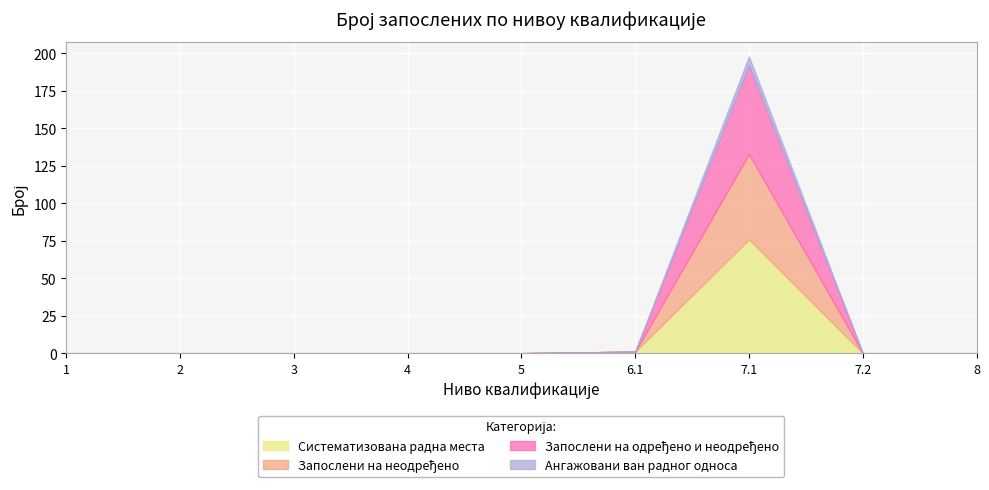

How many values in the Ангажовани ван радног односа series exceed 0?

1